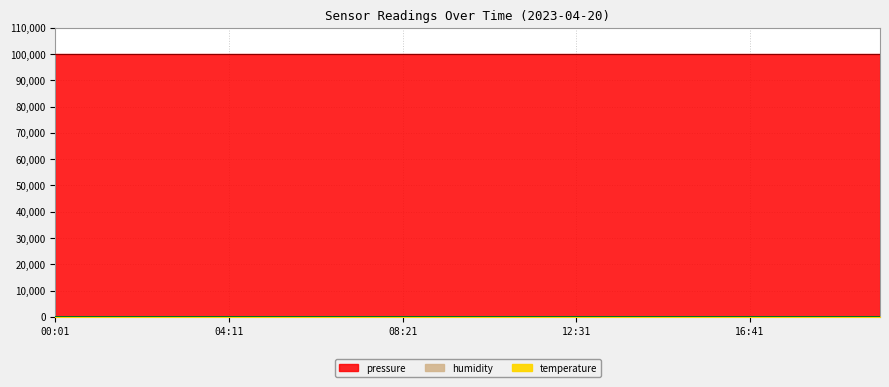

Reading left to right, transcribe all the data shown in this chart.

pressure: 00:01=100000	01:04=100000	02:06=100000	03:09=100000	04:11=100000	05:14=100000	06:16=100000	07:19=100000	08:21=100000	09:24=100000	10:26=100000	11:29=100000	12:31=100000	13:34=100000	14:36=100000	15:39=100000	16:41=100000	17:44=100000	18:46=100000	19:49=100000
temperature: 00:01=10	01:04=10	02:06=10	03:09=10	04:11=10	05:14=10	06:16=10	07:19=10	08:21=10	09:24=10	10:26=10	11:29=10	12:31=10	13:34=10	14:36=10	15:39=10	16:41=10	17:44=10	18:46=10	19:49=10
humidity: 00:01=75	01:04=75	02:06=75	03:09=75	04:11=75	05:14=75	06:16=75	07:19=75	08:21=75	09:24=75	10:26=75	11:29=75	12:31=75	13:34=75	14:36=75	15:39=75	16:41=75	17:44=75	18:46=75	19:49=75